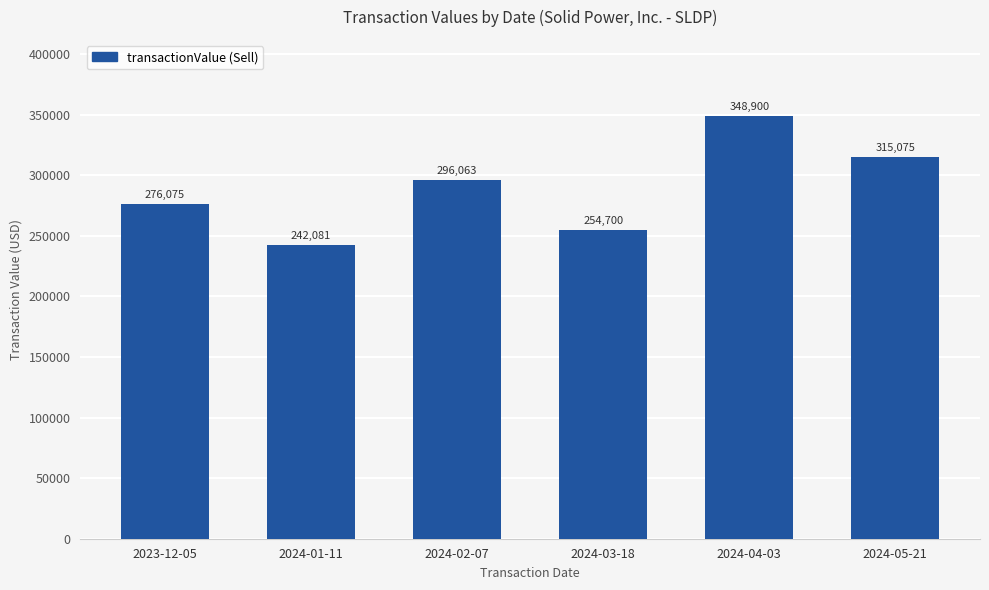

What is the smallest value displayed?

242081